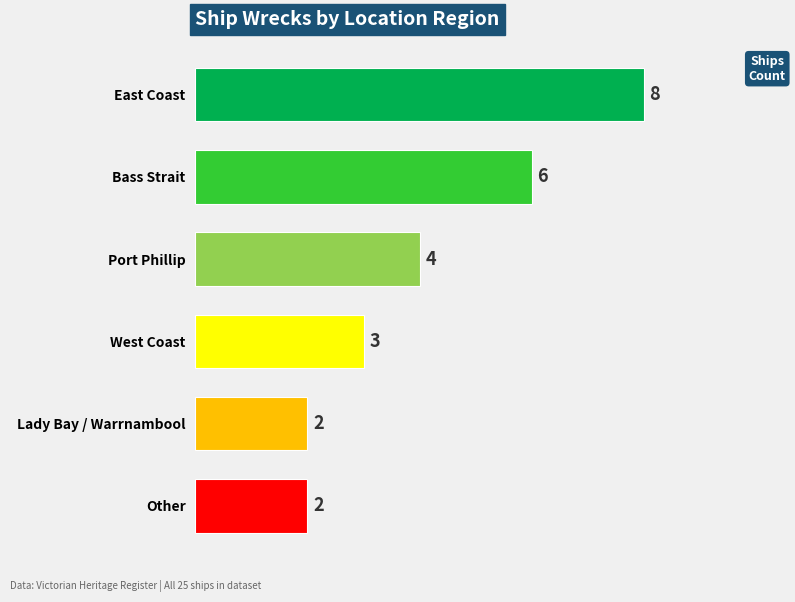

Approximately how many times larger is the value at Port Phillip compared to Lady Bay / Warrnambool?

2.0